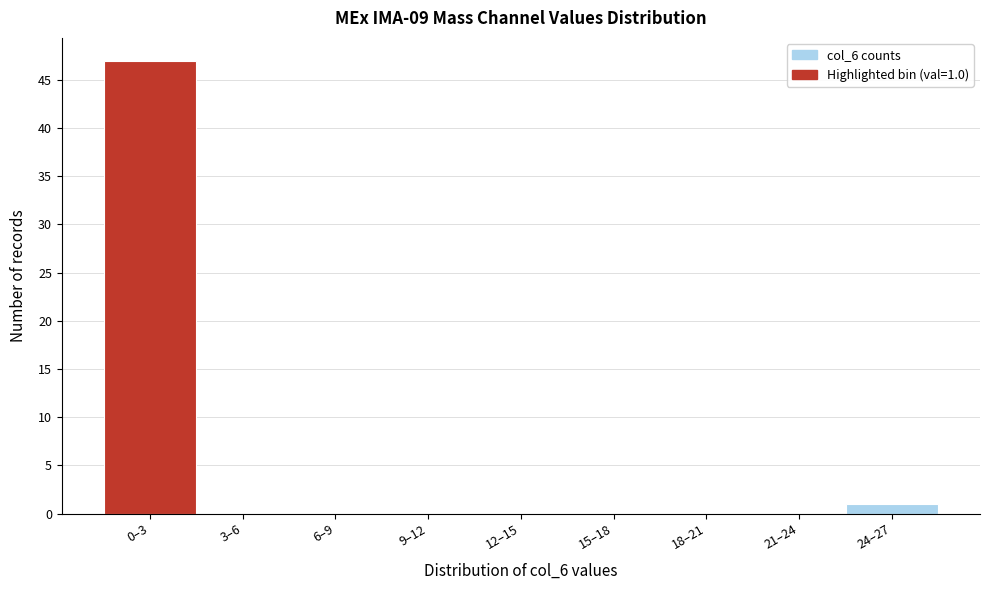

Between 24–27 and 12–15, which is larger?

24–27